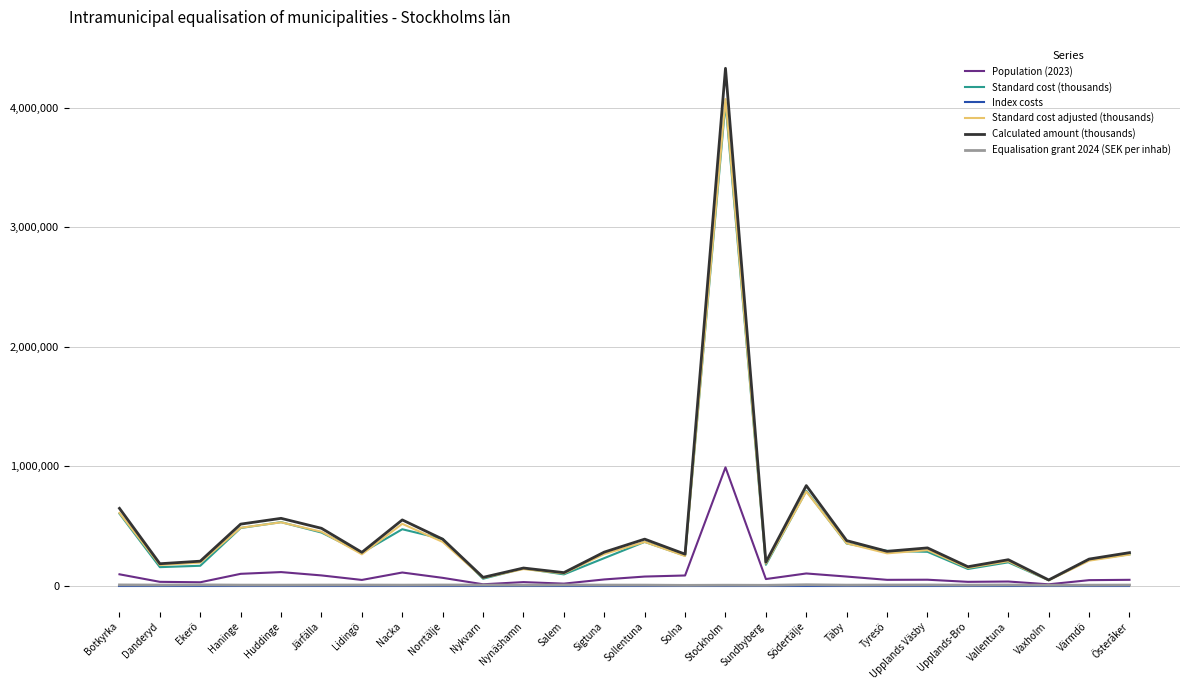

True or false: Index costs and Equalisation grant 2024 (SEK per inhab) intersect in this chart.

False